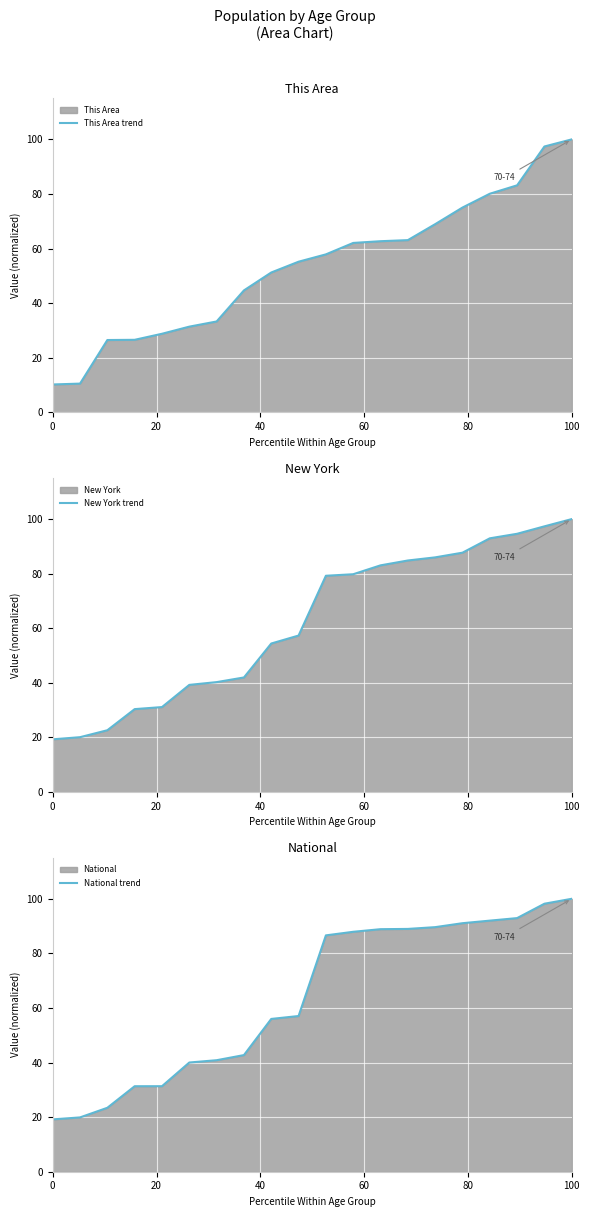

How many intersections are there between National trend and New York trend?

5